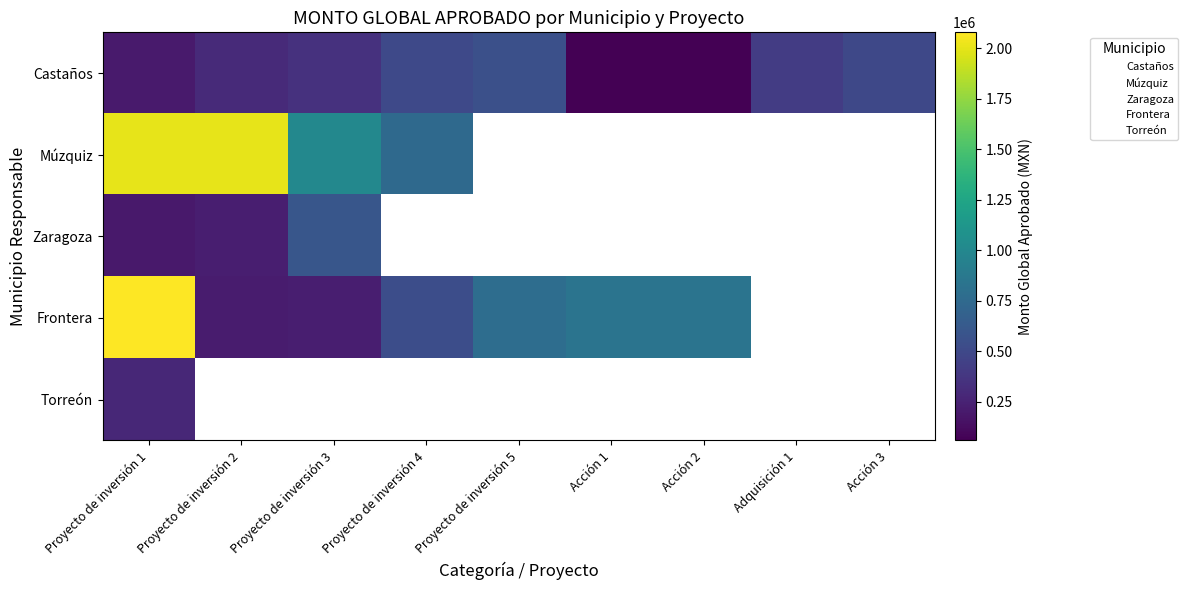

Rank the series by their maximum value, from highest to lowest.

Frontera, Múzquiz, Zaragoza, Castaños, Torreón